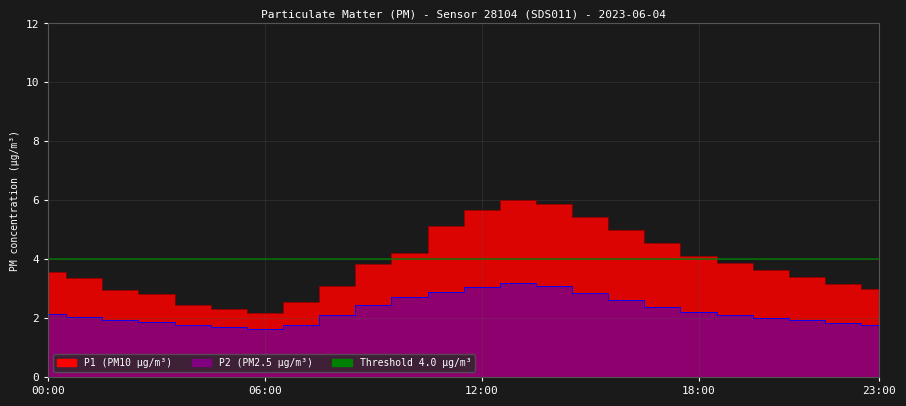

Is the value of P1 at 03:00 greater than the value of P2 at 08:00?

Yes